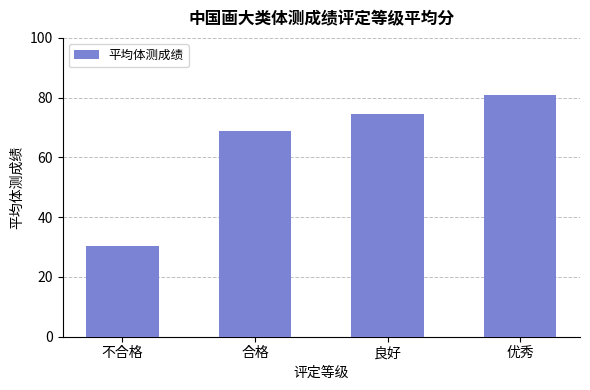

What is the difference between the maximum and minimum values?

50.4